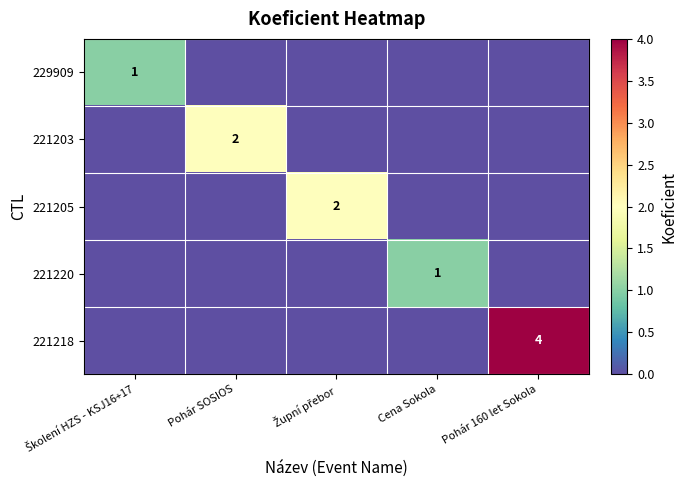

The 221203 series shows 3 at Pohár SOSIOS. True or false?

False